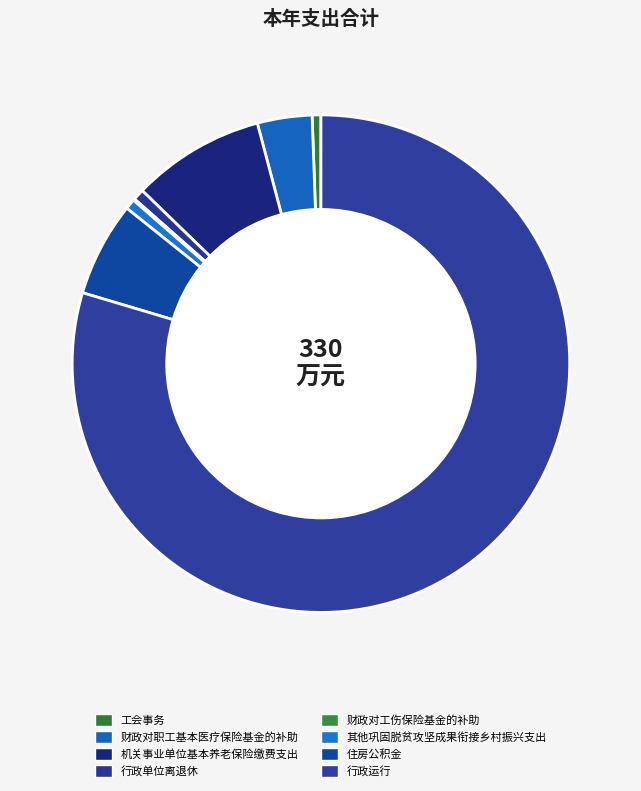

To the nearest percent, what is the average slice percentage?

12%